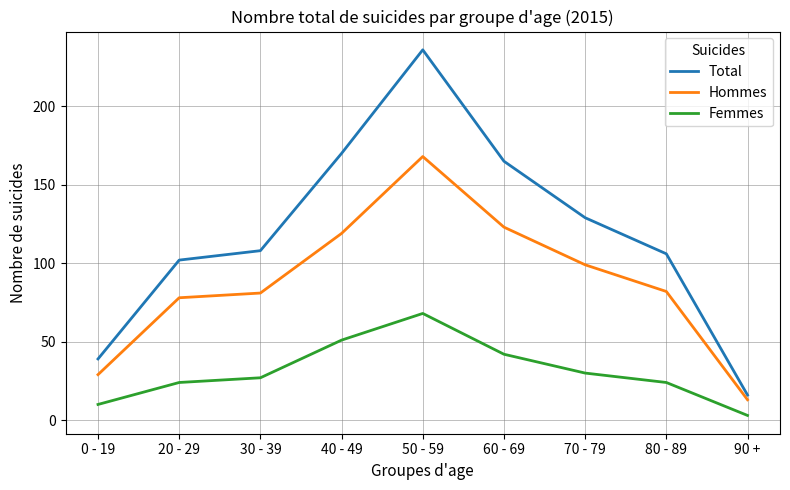

What is the sum of all Total values?

1071